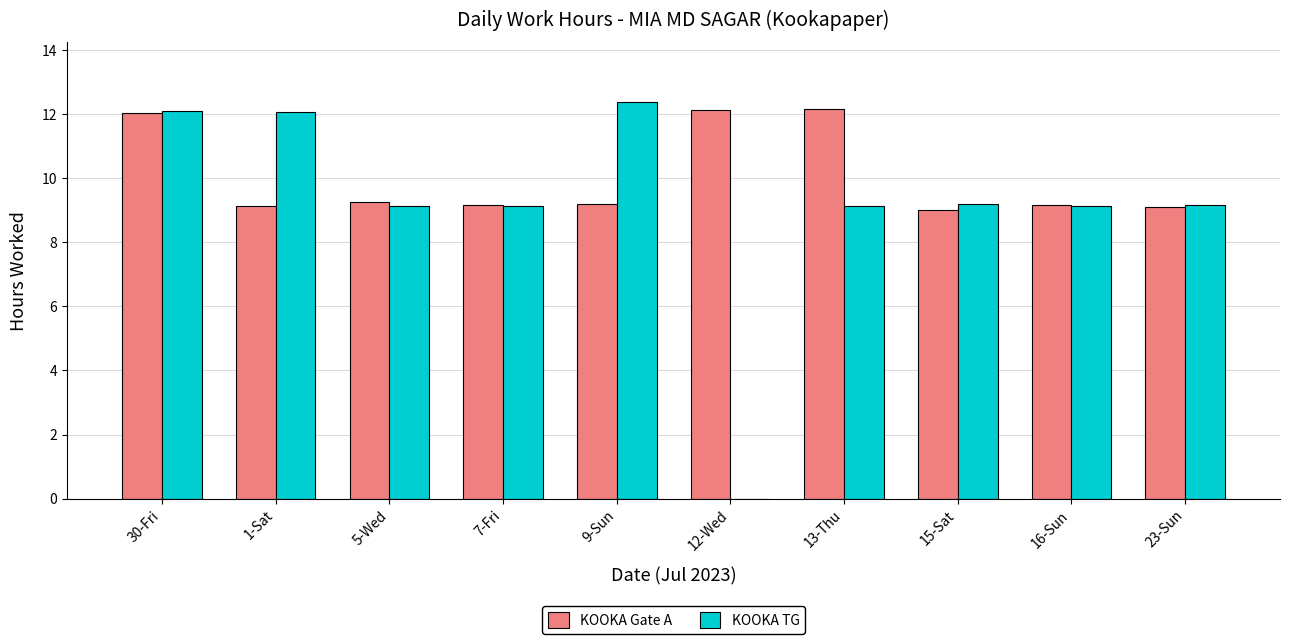

What is the maximum value for KOOKA Gate A?

12.2